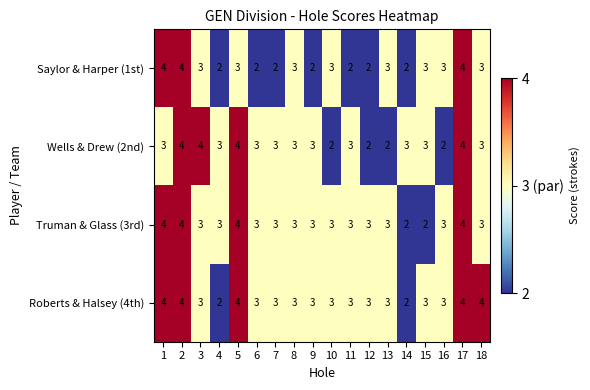

Which series changed the most between 8 and 9?

Saylor & Harper (1st)